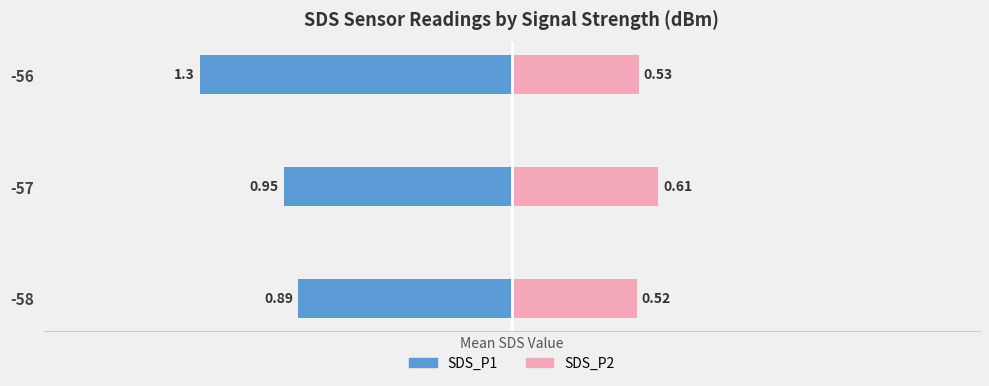

Between -58 and -56, which series saw the biggest shift?

SDS_P1